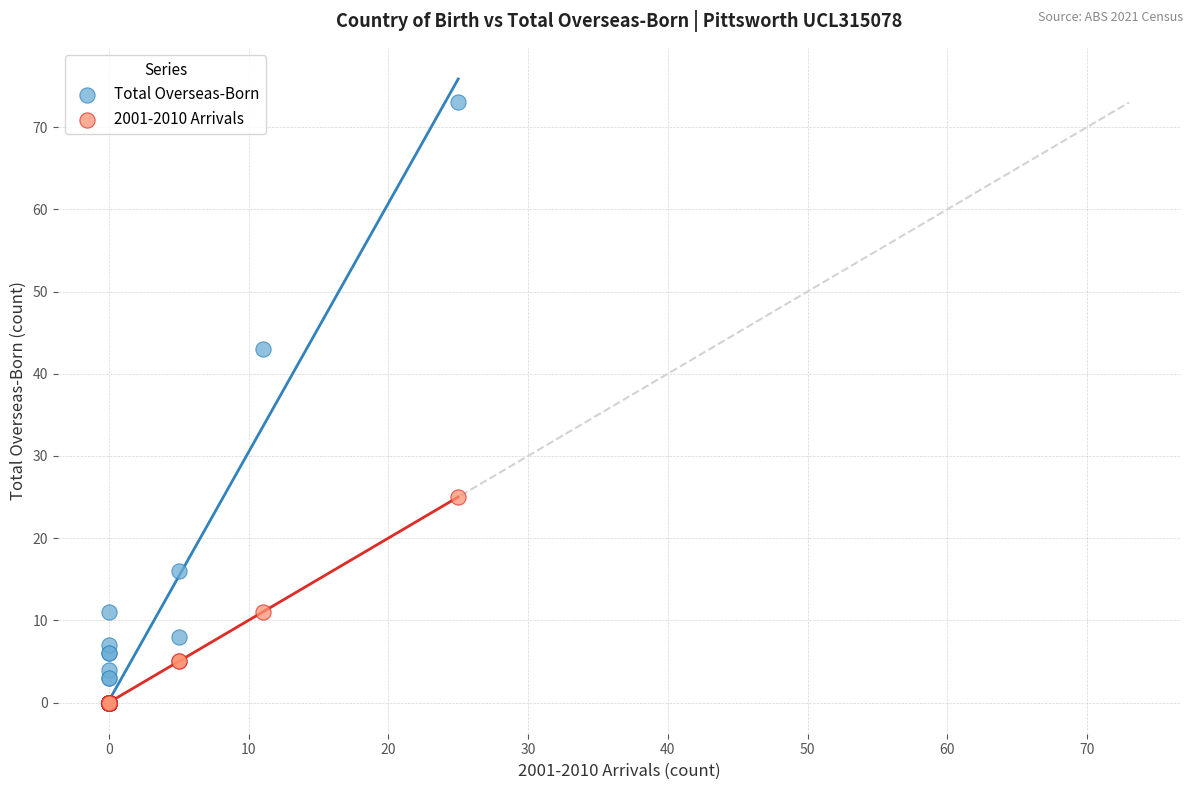

In the Total Overseas-Born series, what Y value is closest to 36?

43